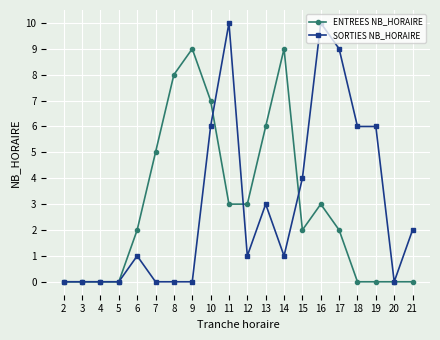

Read the ENTREES NB_HORAIRE value at 11.

3